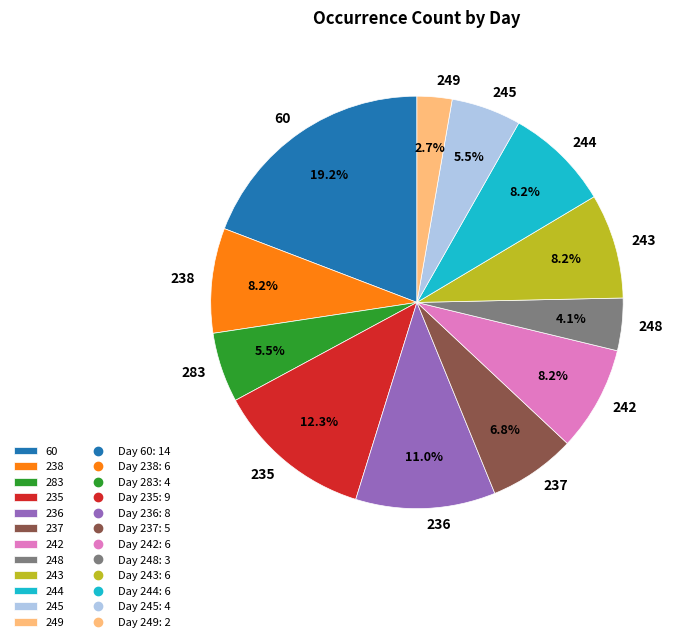

What is the largest slice in the pie chart?

60